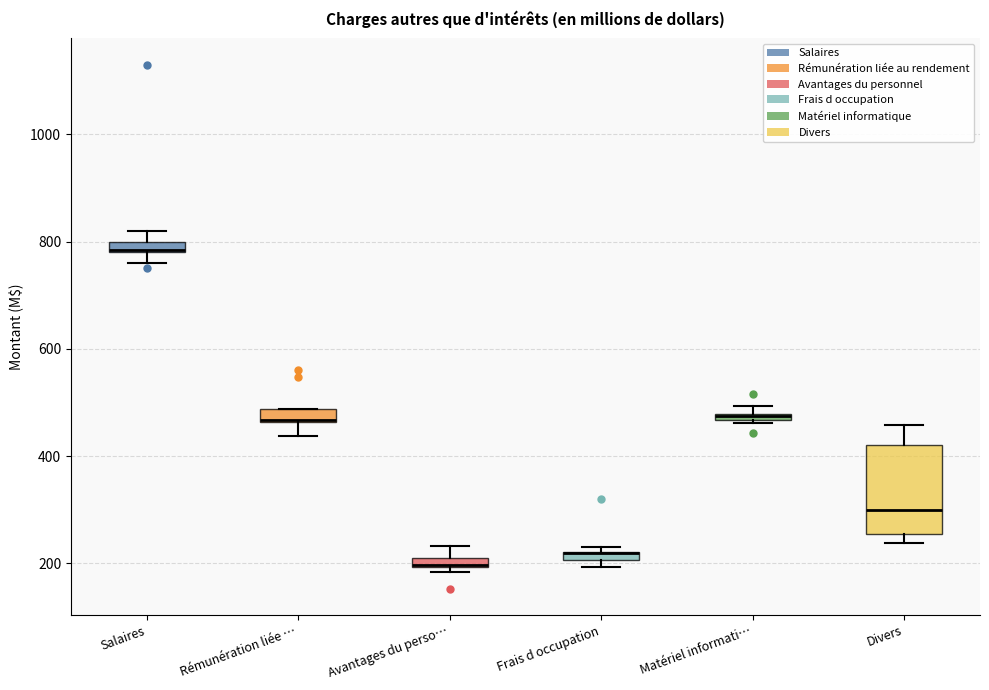

Comparing the boxes themselves (not the whiskers), which one is the tallest?

Divers